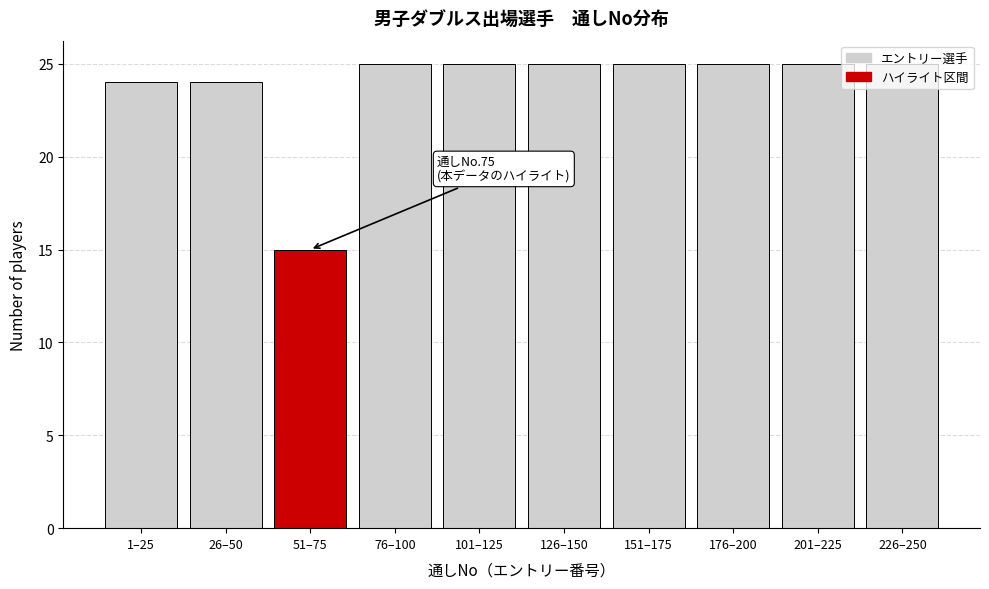

What is the difference between the maximum and minimum values?

10